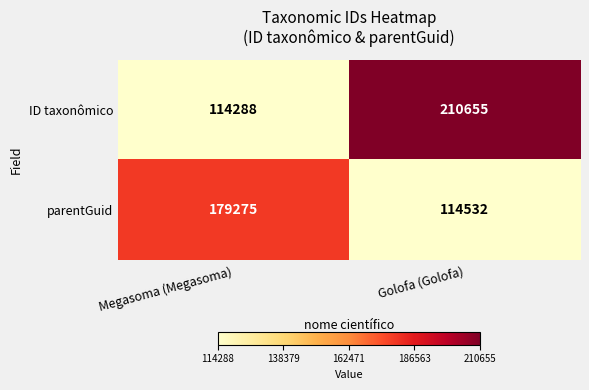

Reading right to left, extract all data points from this chart.

ID taxonômico: 210655	114288
parentGuid: 114532	179275